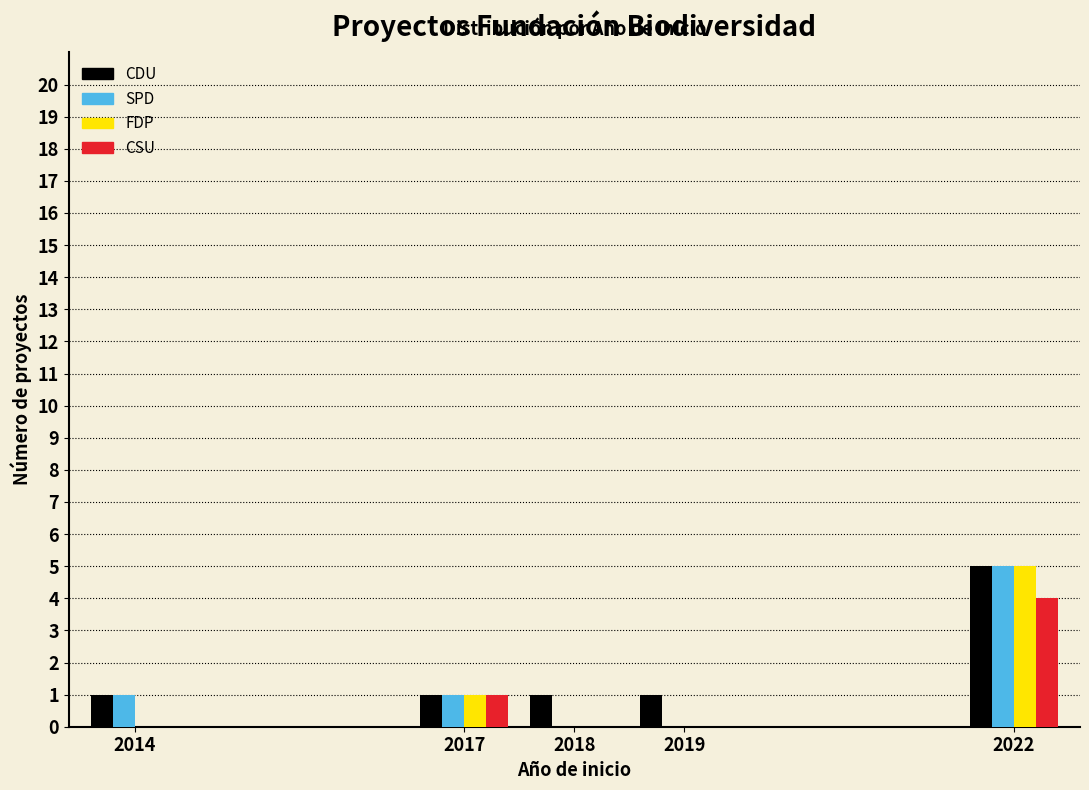

Reading right to left, transcribe all the data shown in this chart.

CDU: 2022=5	2019=1	2018=1	2017=1	2014=1
SPD: 2022=5	2019=0	2018=0	2017=1	2014=1
FDP: 2022=5	2019=0	2018=0	2017=1	2014=0
CSU: 2022=4	2019=0	2018=0	2017=1	2014=0